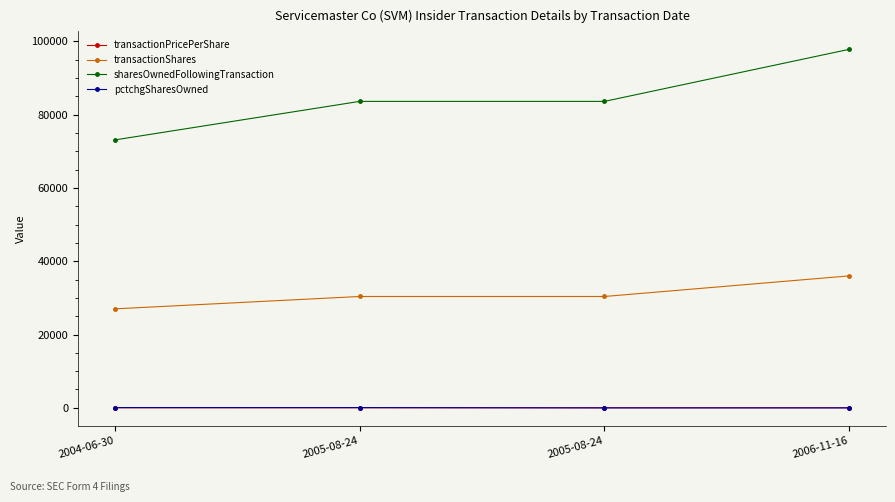

Is this an area chart (filled region under the line)?

No